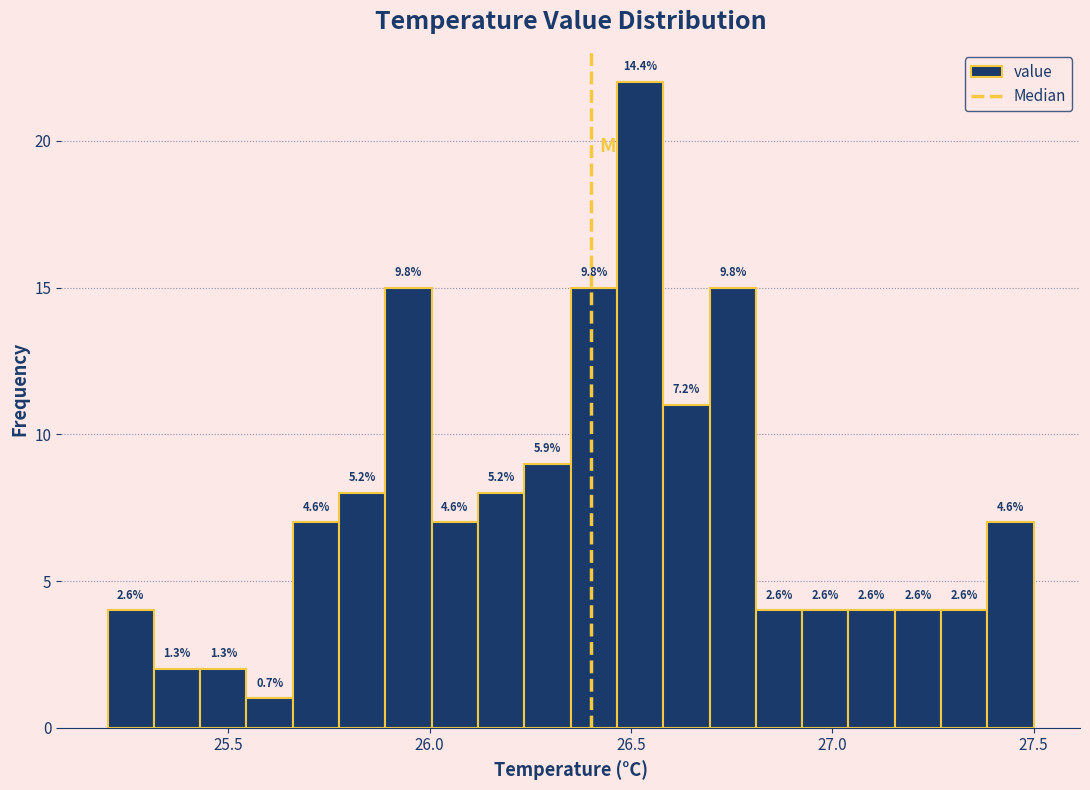

Read against the x-axis, roughly where is the centre of the tallest bar?

26.50